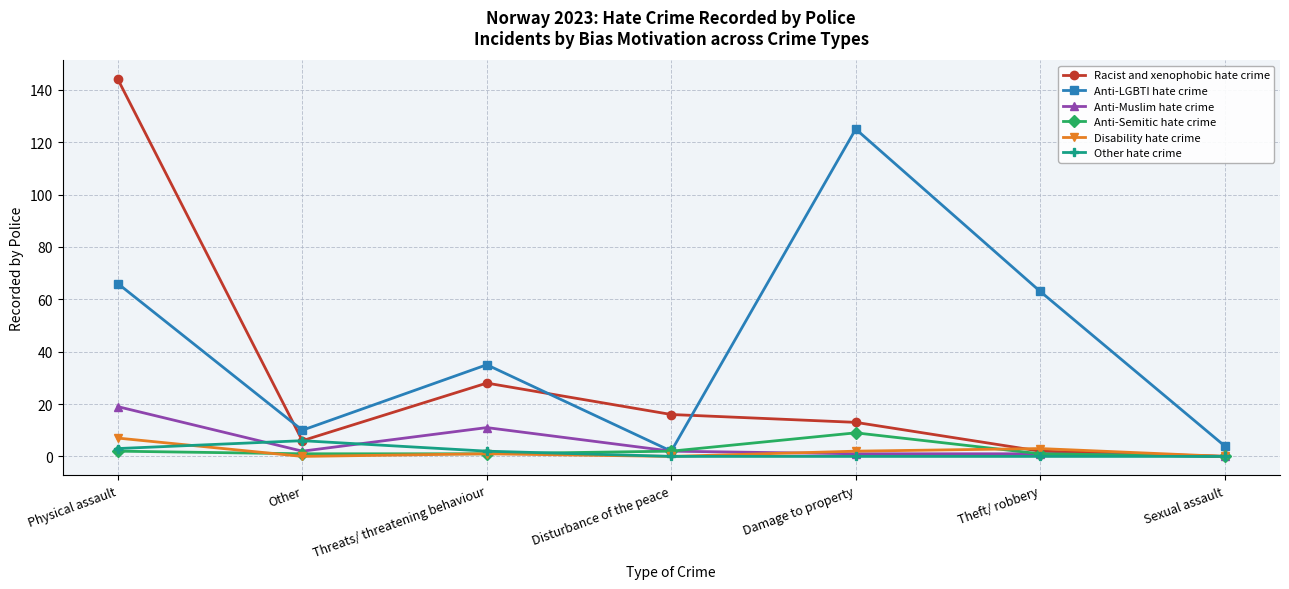

What is the difference between the highest and lowest values at Threats/ threatening behaviour?

34